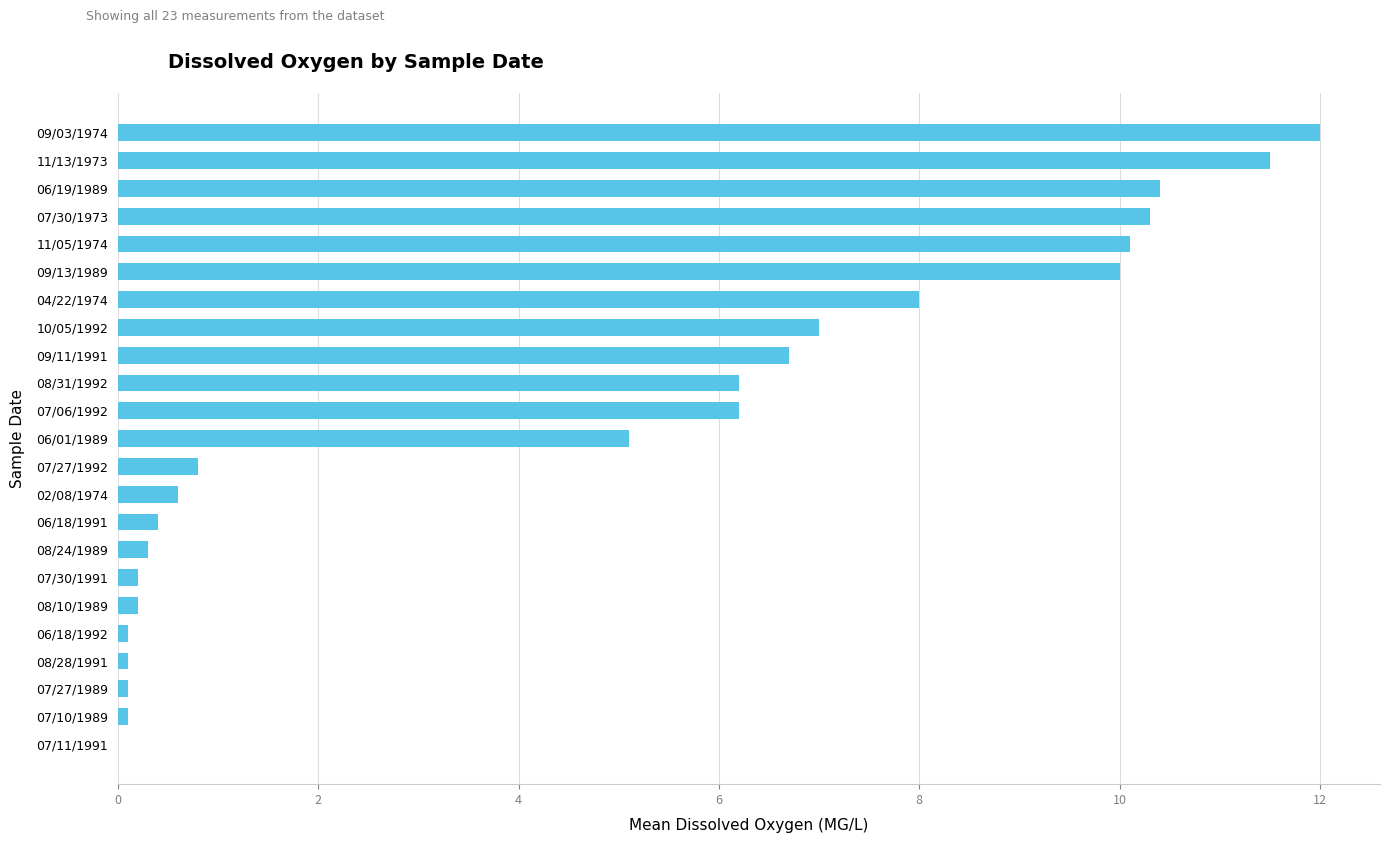

True or false: the data shows 15.9 at 06/19/1989.

False